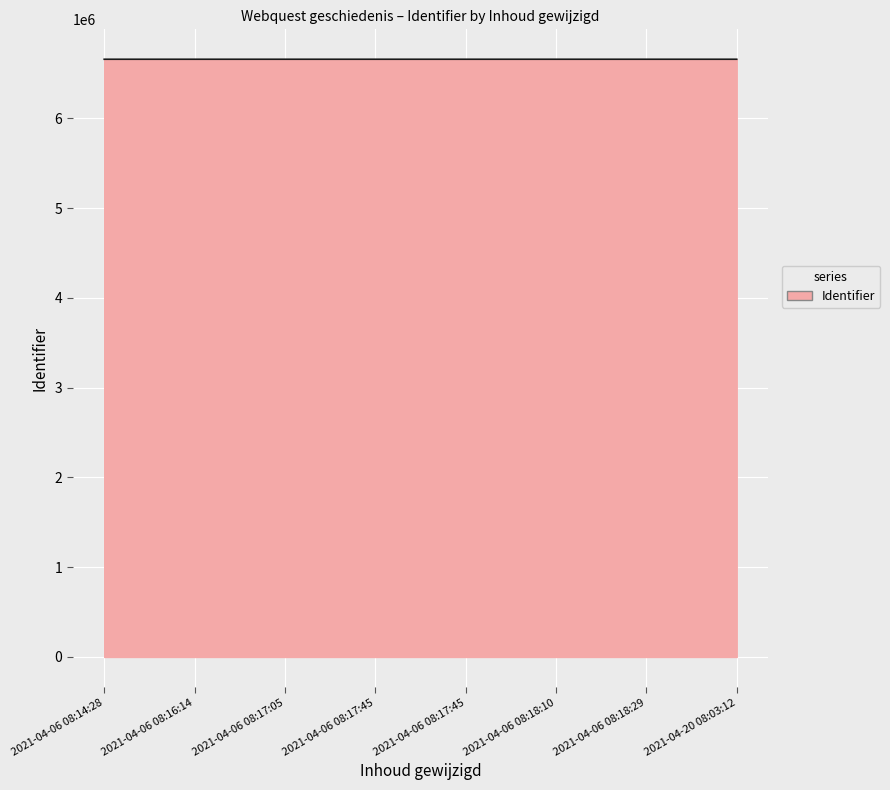

What is the maximum value shown in the chart?

6659646.9